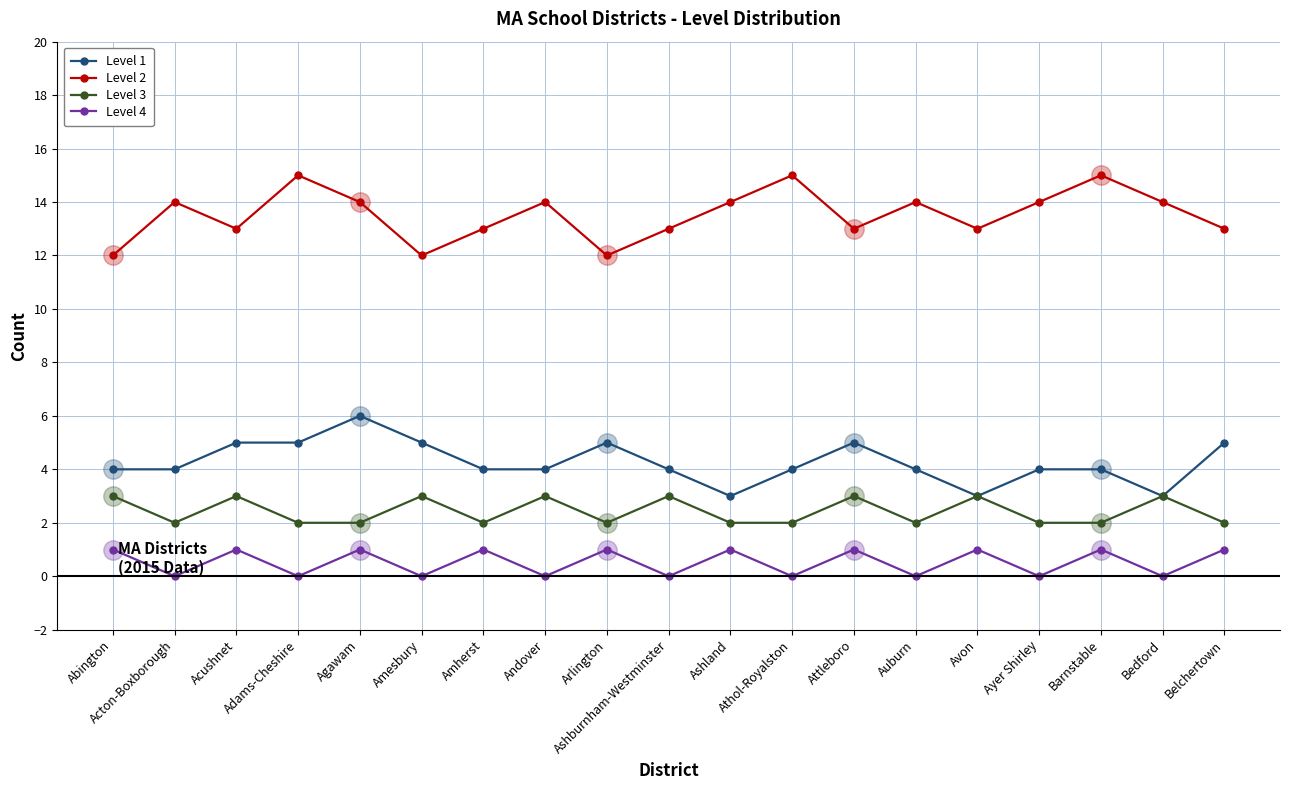

The Level 2 series shows 14 at Acton-Boxborough. True or false?

True